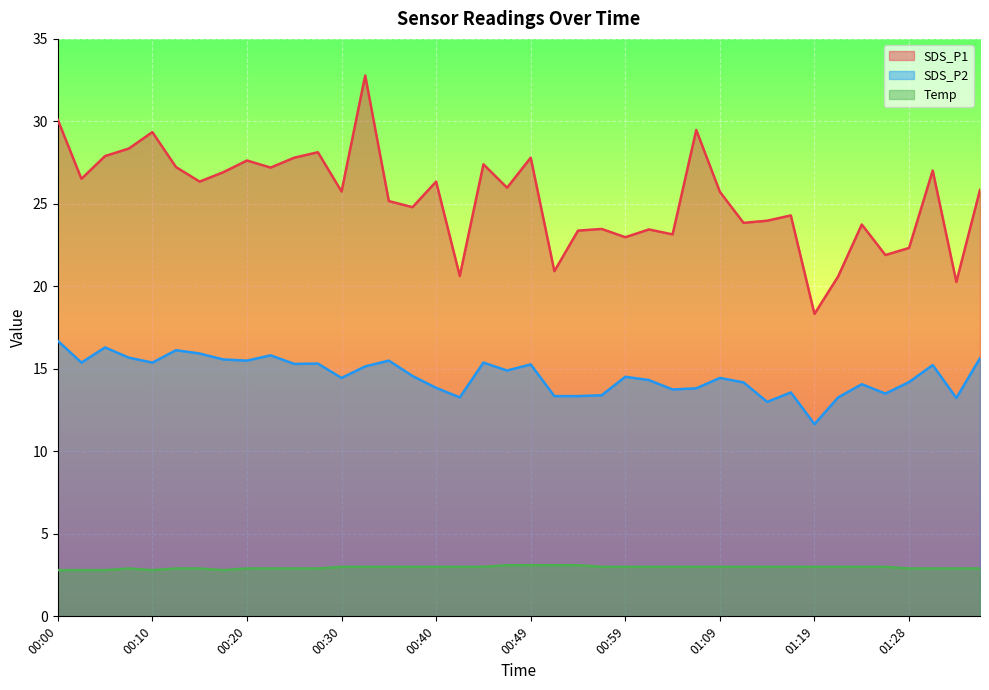

Rank the series at 00:20 from lowest to highest value.

Temp, SDS_P2, SDS_P1